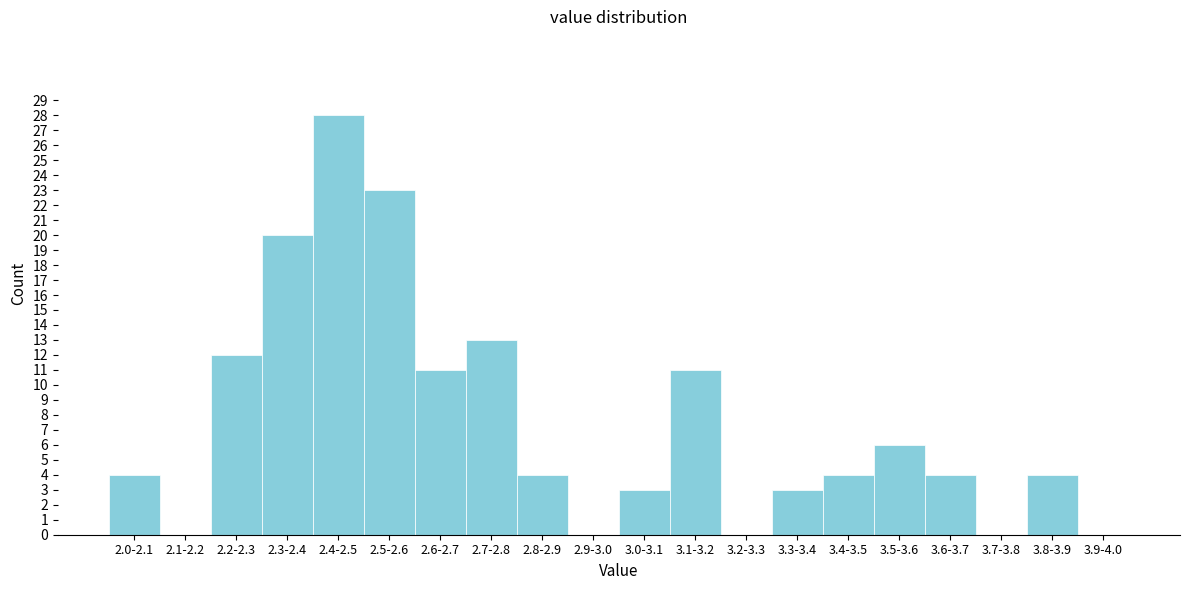

Reading left to right, list all the values displayed in this chart.

2.0-2.1=4	2.1-2.2=0	2.2-2.3=12	2.3-2.4=20	2.4-2.5=28	2.5-2.6=23	2.6-2.7=11	2.7-2.8=13	2.8-2.9=4	2.9-3.0=0	3.0-3.1=3	3.1-3.2=11	3.2-3.3=0	3.3-3.4=3	3.4-3.5=4	3.5-3.6=6	3.6-3.7=4	3.7-3.8=0	3.8-3.9=4	3.9-4.0=0